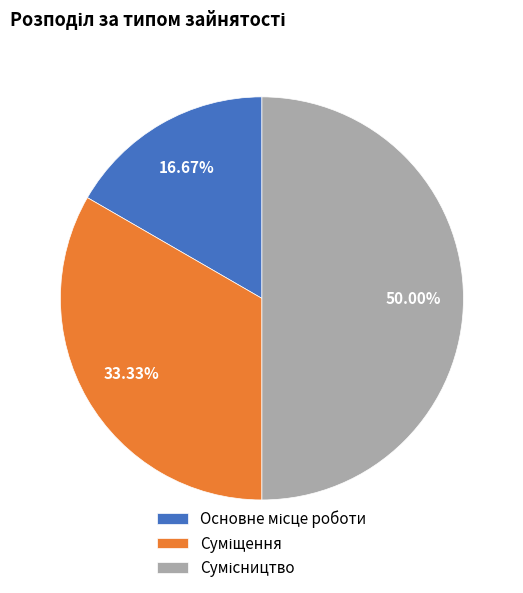

What portion of the pie excludes Основне місце роботи?

83.3%